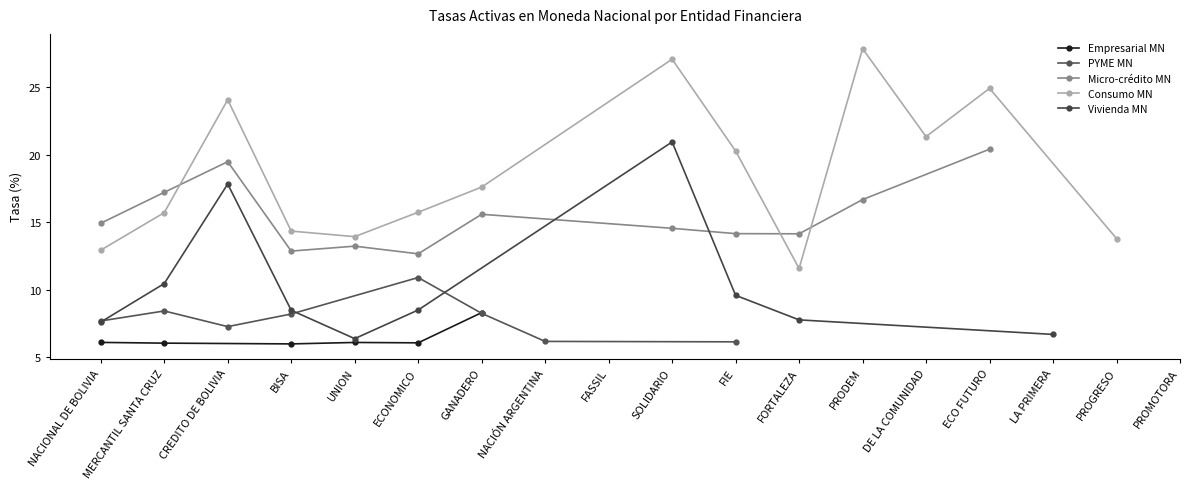

What are all the series names shown in the legend?

Empresarial MN, PYME MN, Micro-crédito MN, Consumo MN, Vivienda MN